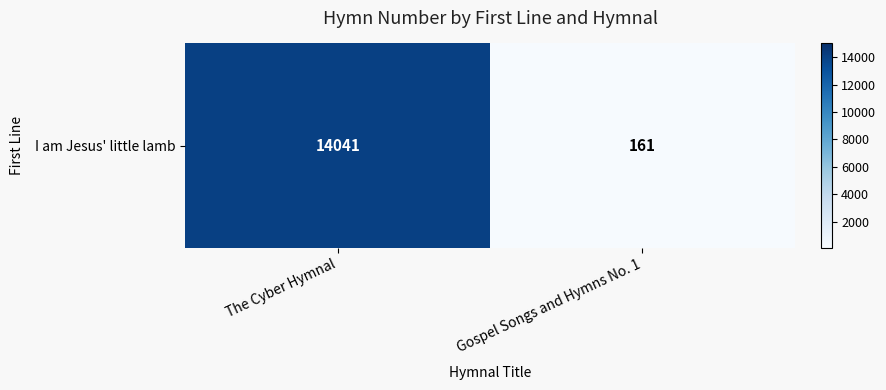

What is the change in value from The Cyber Hymnal to Gospel Songs and Hymns No. 1?

-13880